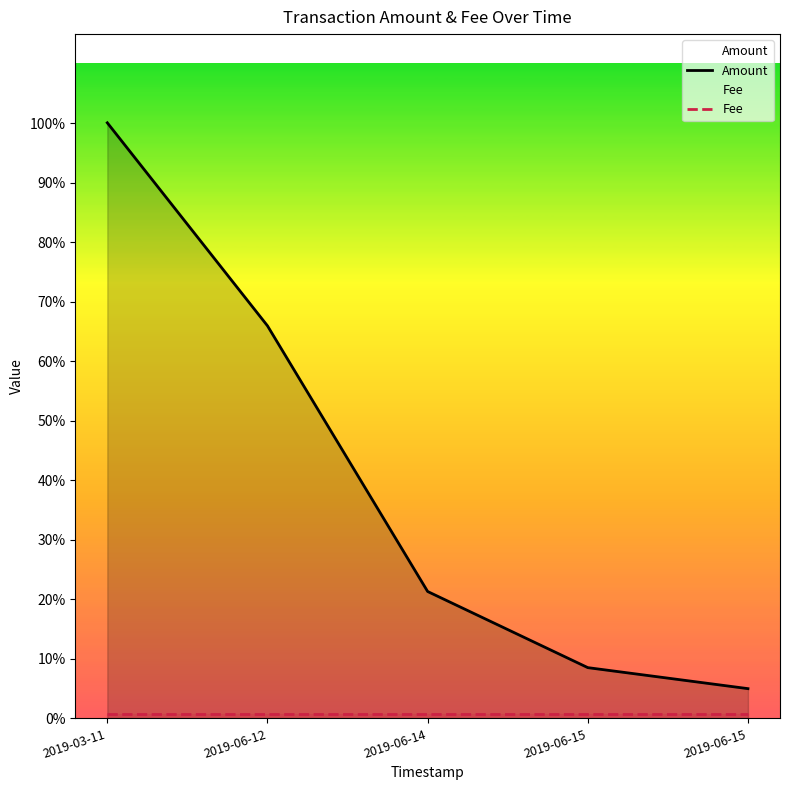

Does the chart display data point markers on the line(s)?

No